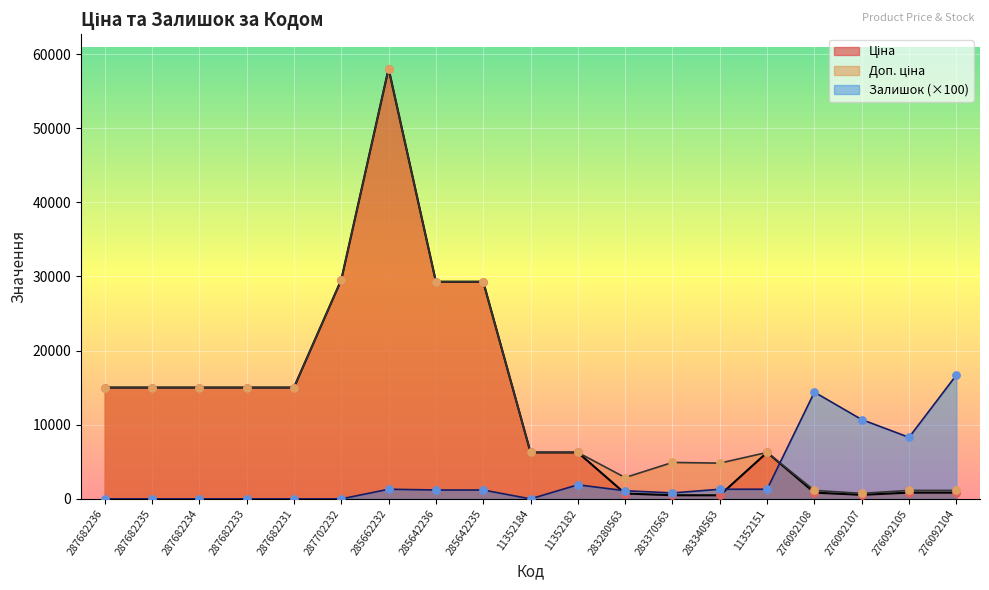

At which category is the sum across all series the highest?

285662232